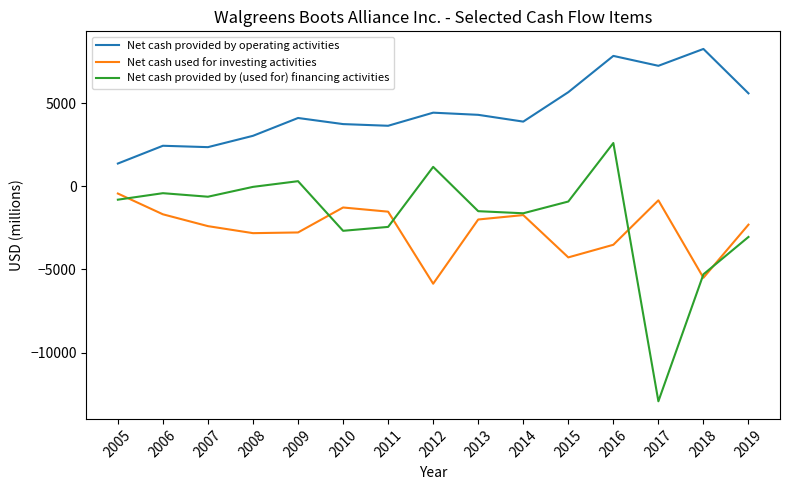

Read the Net cash used for investing activities value at 2005.

-434